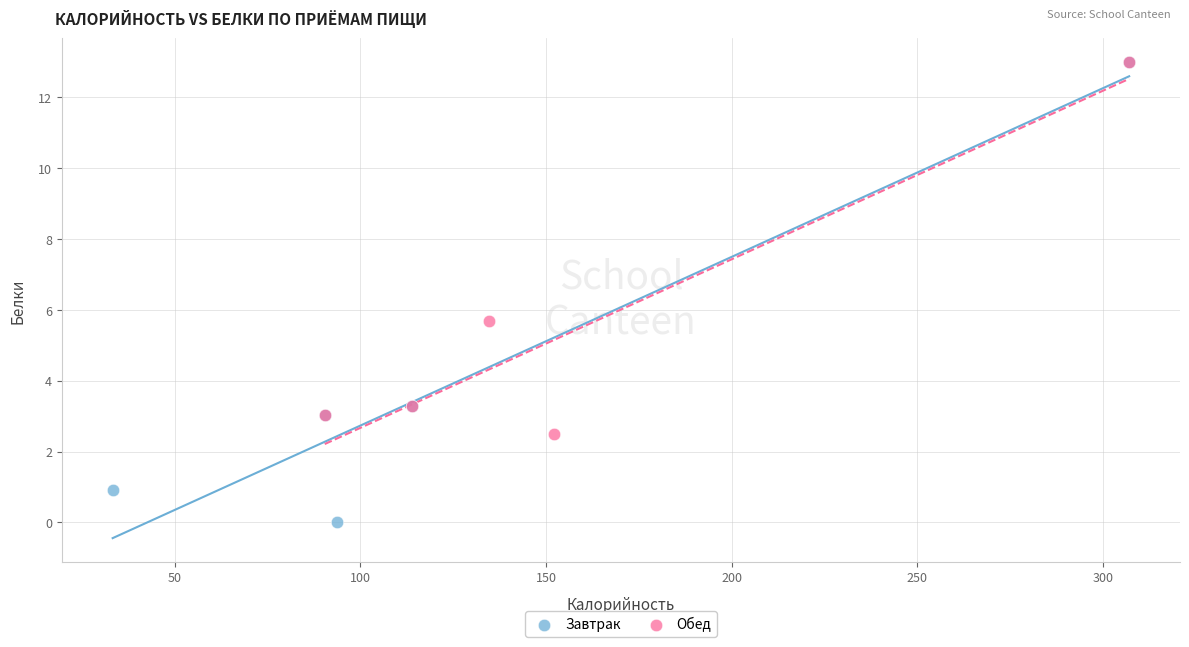

Which series reaches the minimum Y coordinate?

Завтрак